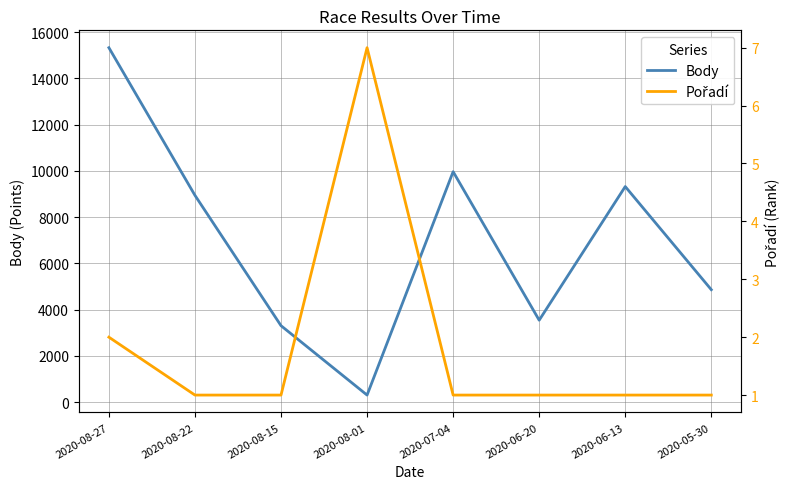

The value of Pořadí at 2020-05-30 is 1. True or false?

False